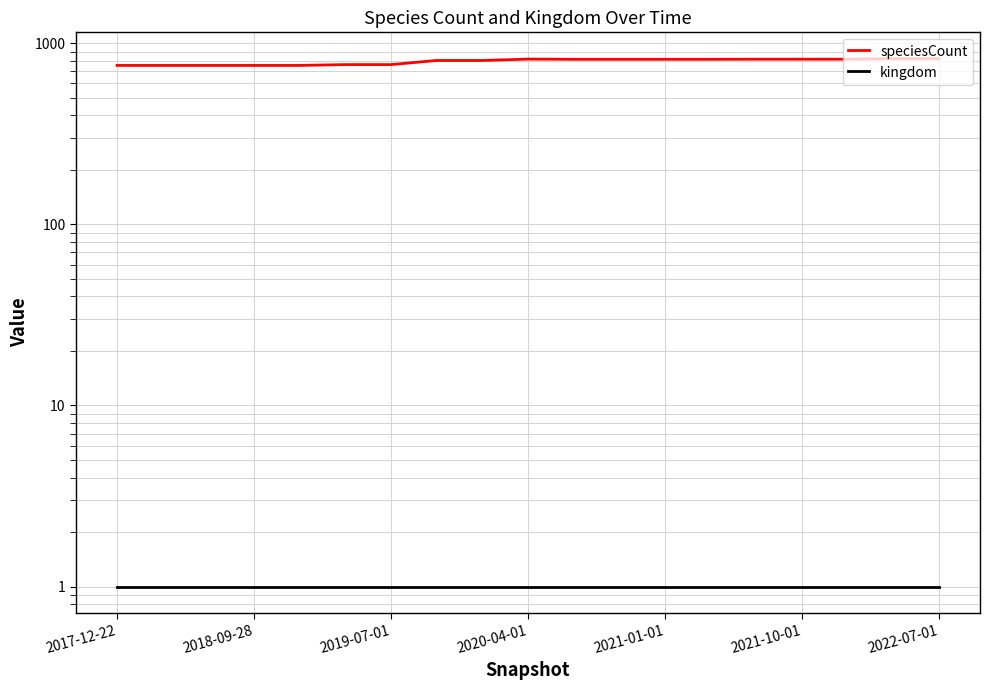

The speciesCount series shows 282 at 10. True or false?

False